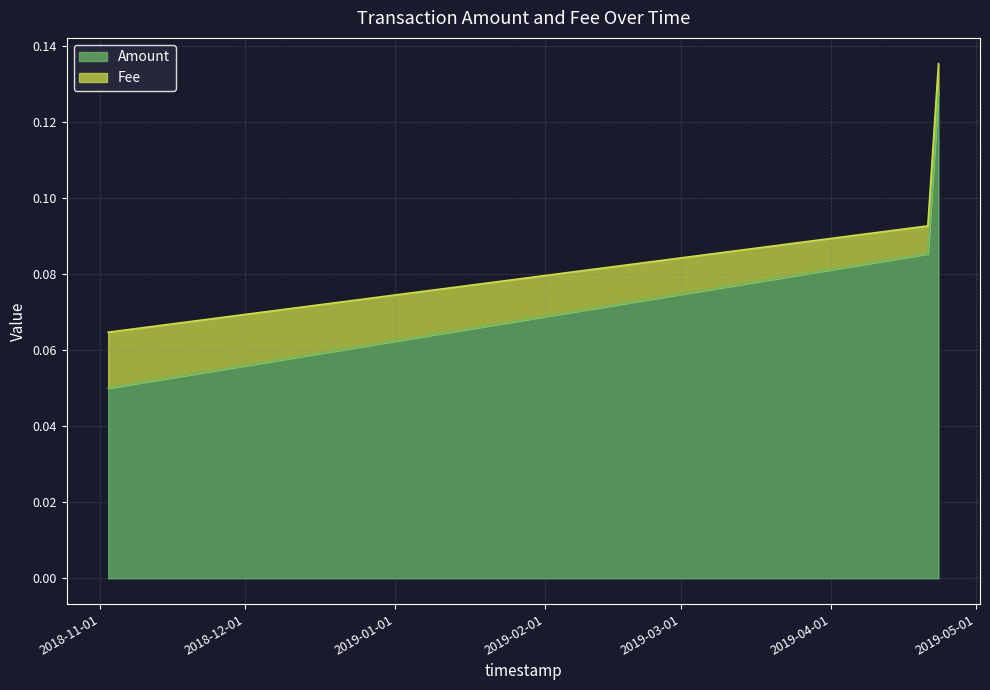

At which category does the chart reach its minimum across all series?

2018-11-02 15:27:29